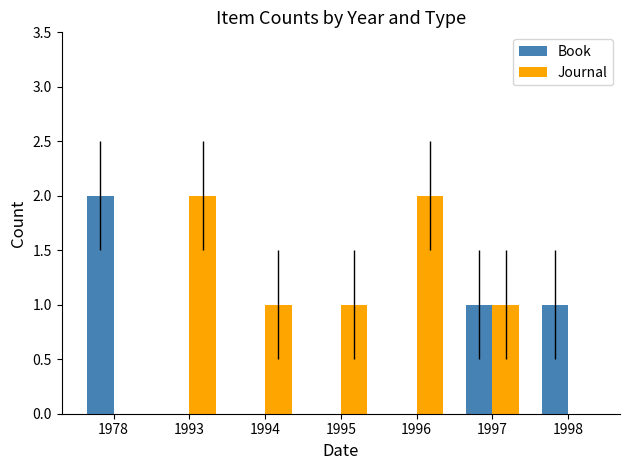

Count the number of data series in this chart.

2